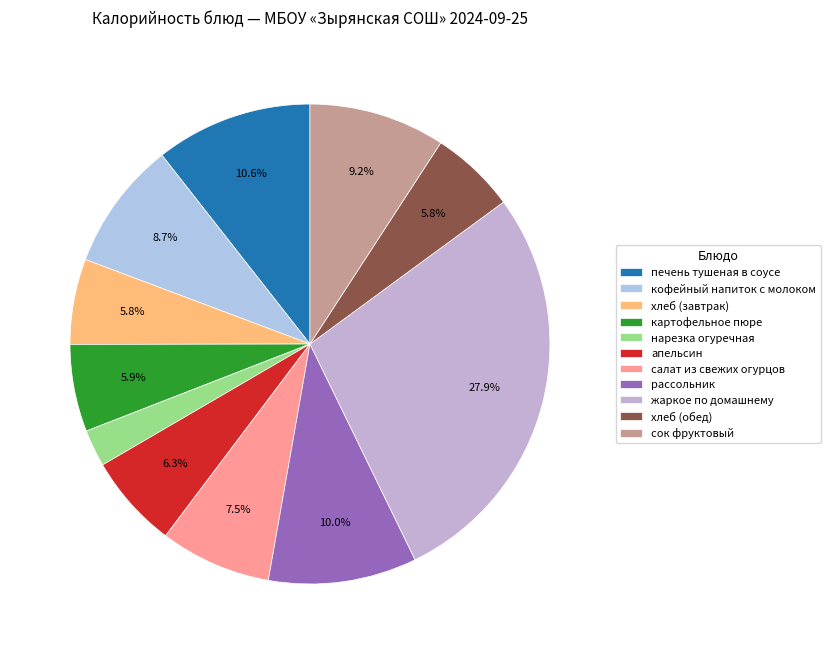

Rank the categories by value from highest to lowest.

жаркое по домашнему, печень тушеная в соусе, рассольник, сок фруктовый, кофейный напиток с молоком, салат из свежих огурцов, апельсин, картофельное пюре, хлеб (завтрак), хлеб (обед), нарезка огуречная